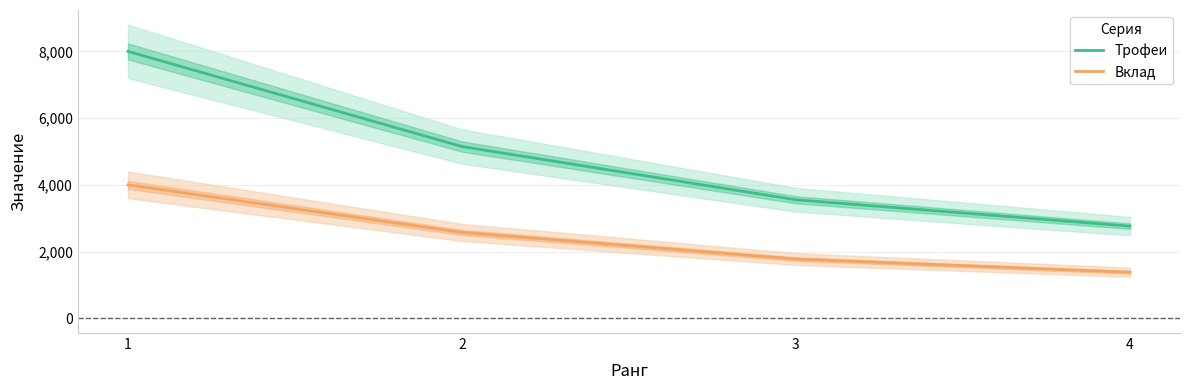

Which label corresponds to the smallest value in the chart?

4